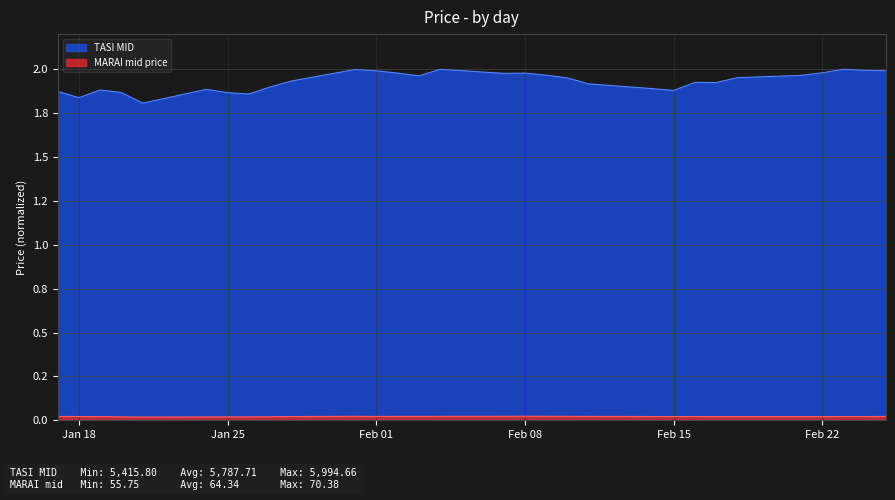

True or false: MARAI mid price and TASI MID intersect in this chart.

False